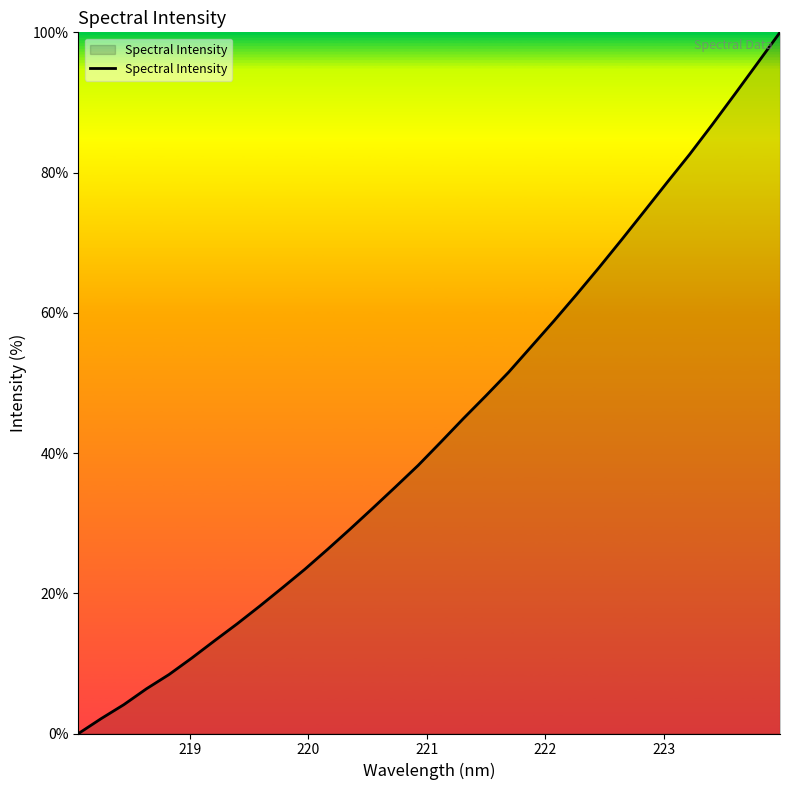

What is the difference between the maximum and minimum values?

100.0